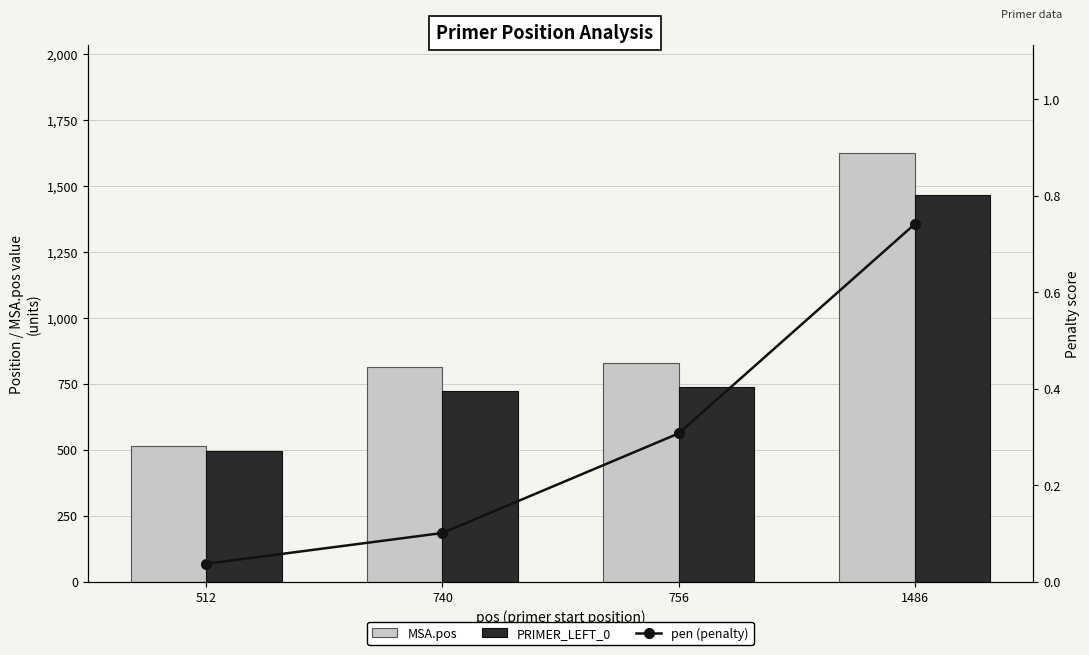

What is the minimum value for MSA.pos?

513.0